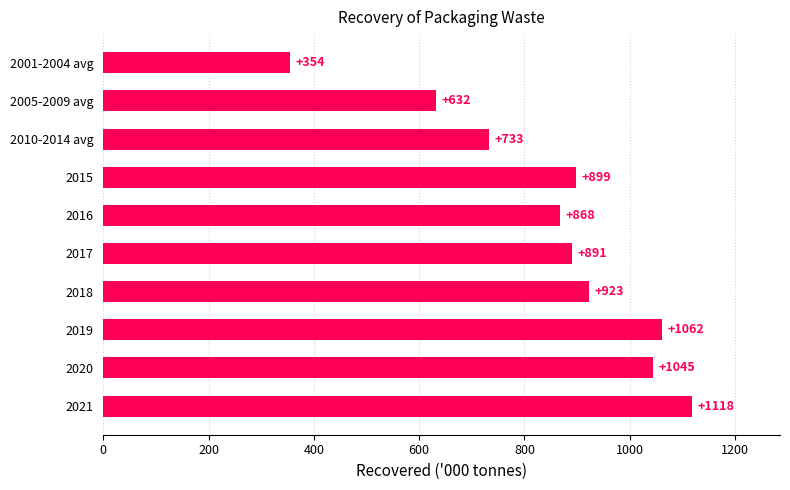

How many data points are less than 898?

5